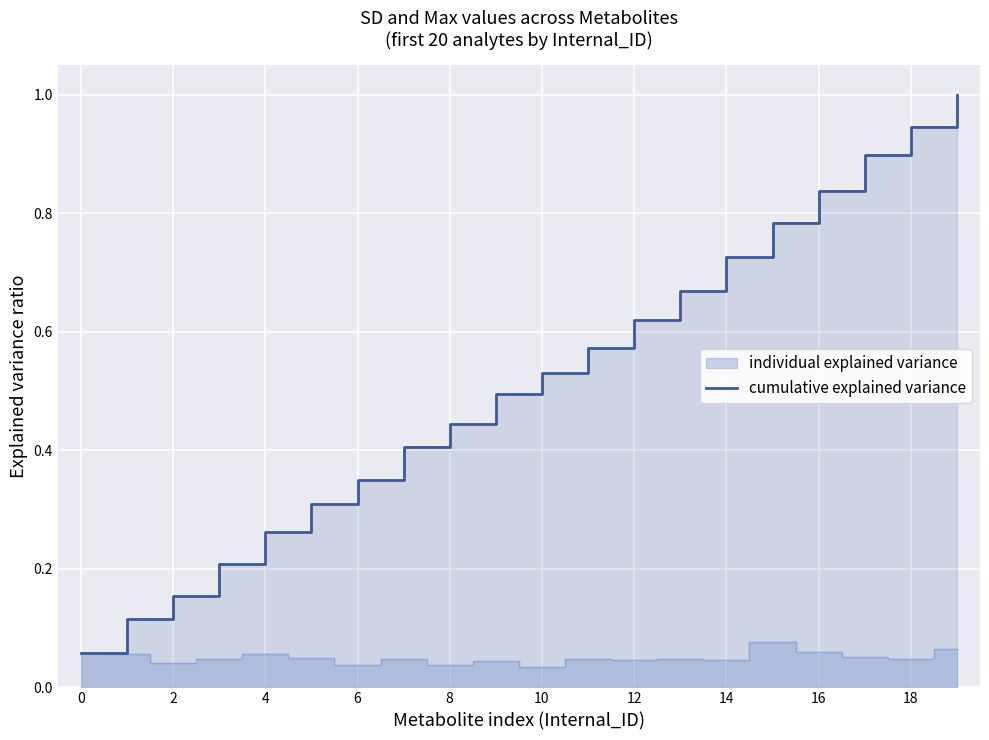

How many lines are shown in the chart?

1